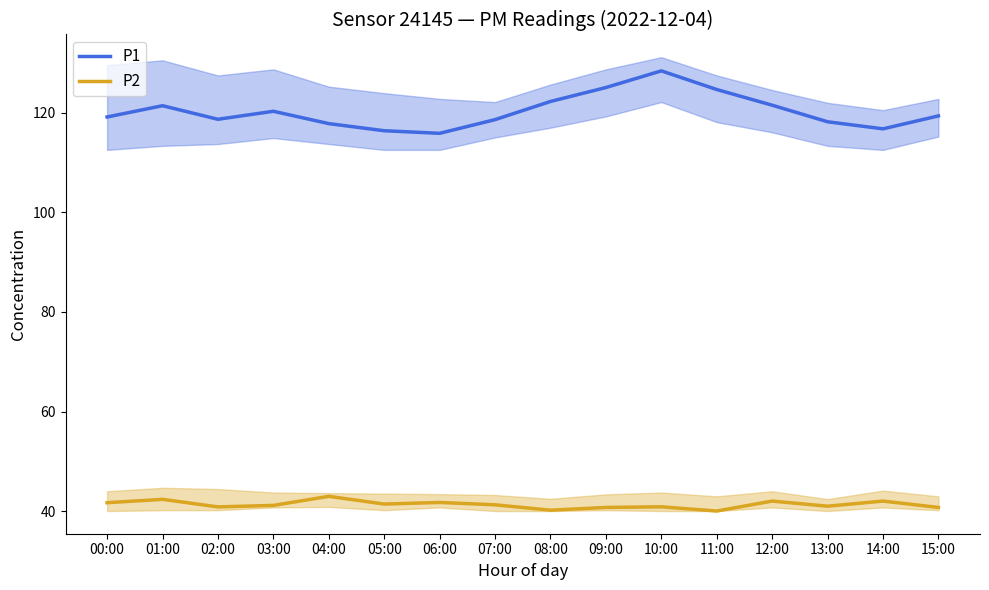

How many data points does each series have?

16